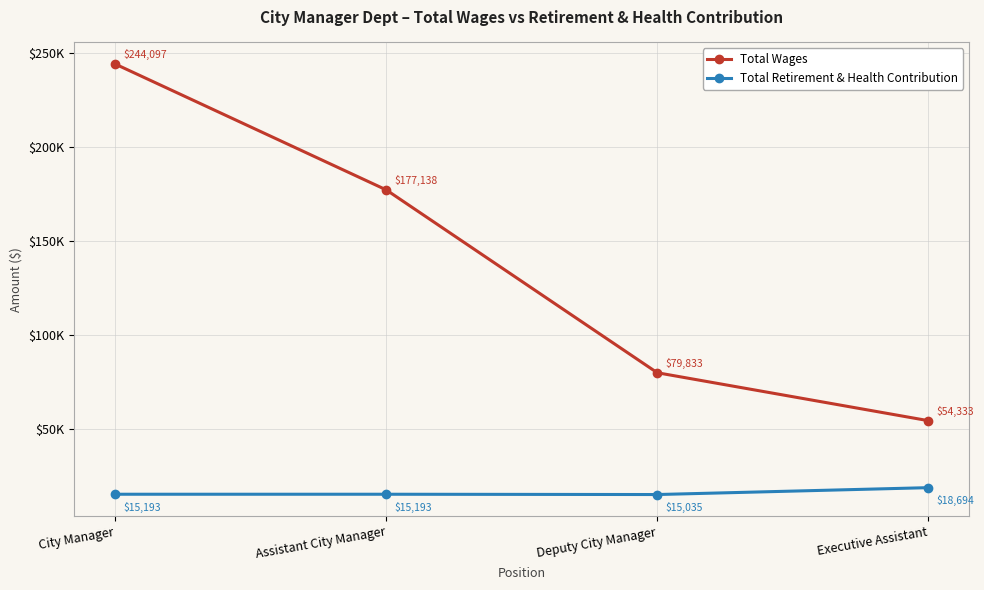

Which series has the largest total across all categories?

Total Wages